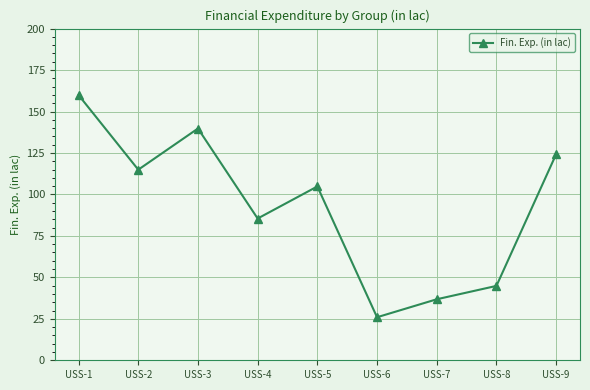

How many points are higher than both their immediate neighbors (excluding endpoints)?

2